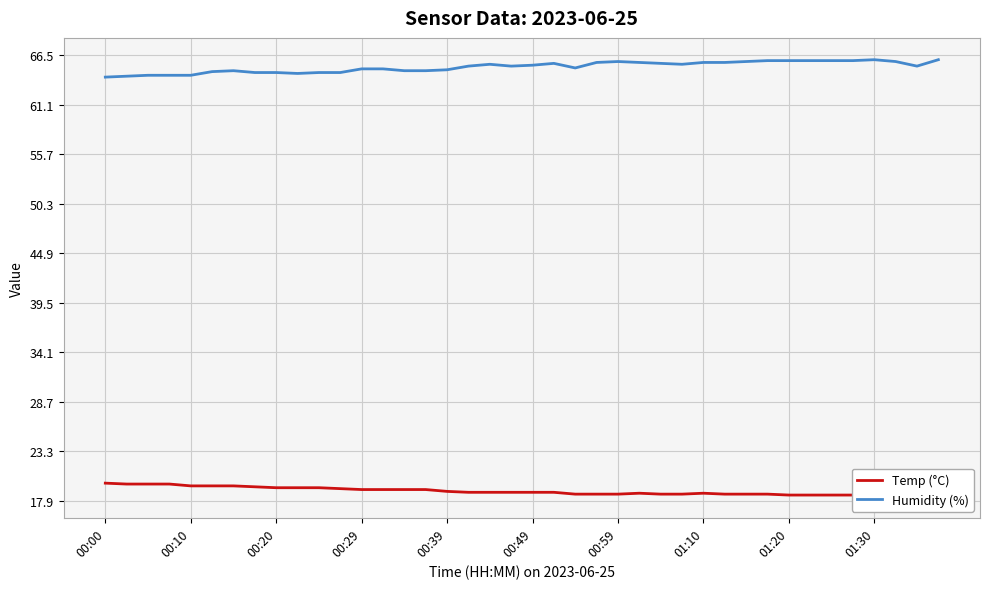

True or false: Humidity (%) has a value of 44.3 at 00:49.

False